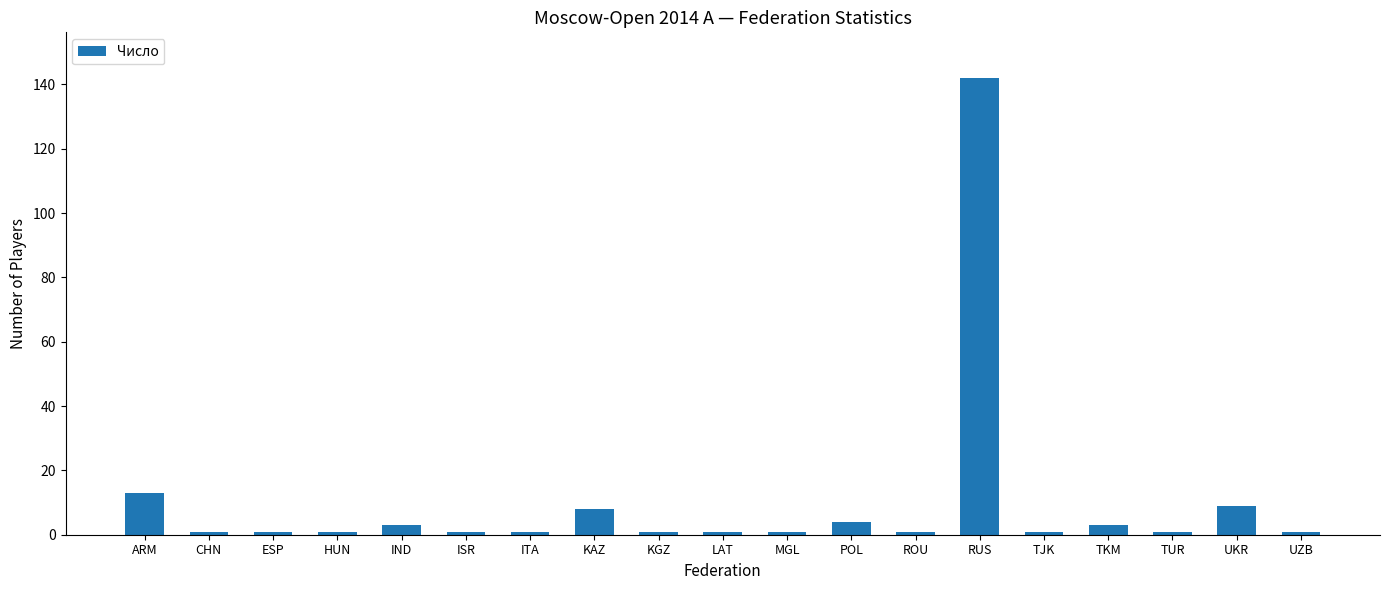

What is the value of the 16th bar from the left?

3